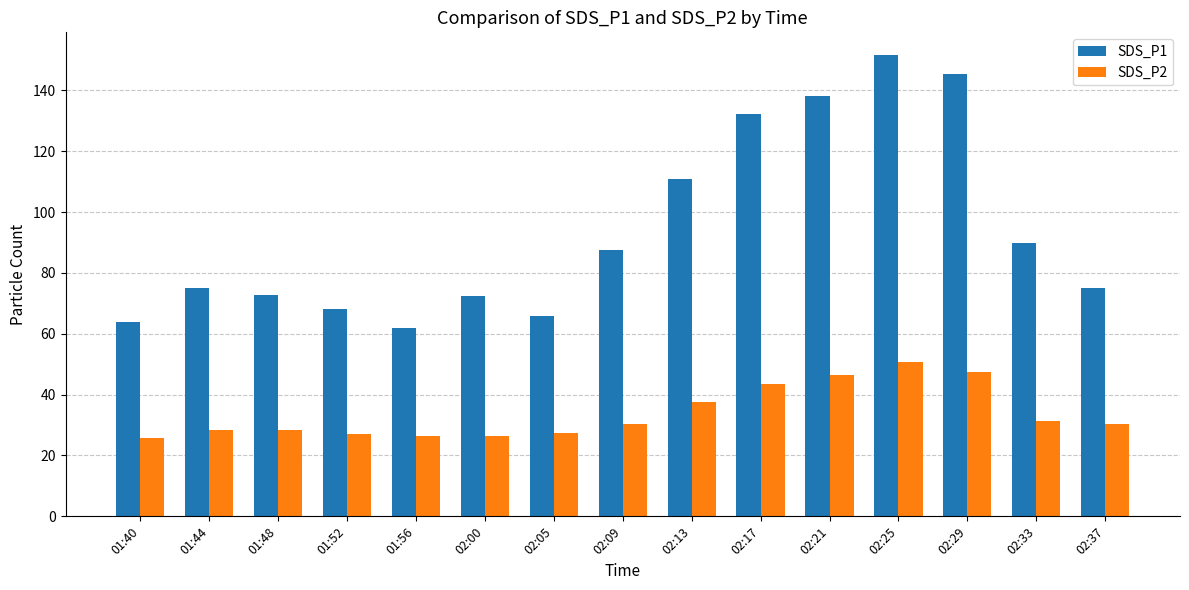

Is the value of SDS_P2 at 02:09 greater than the value of SDS_P1 at 02:09?

No